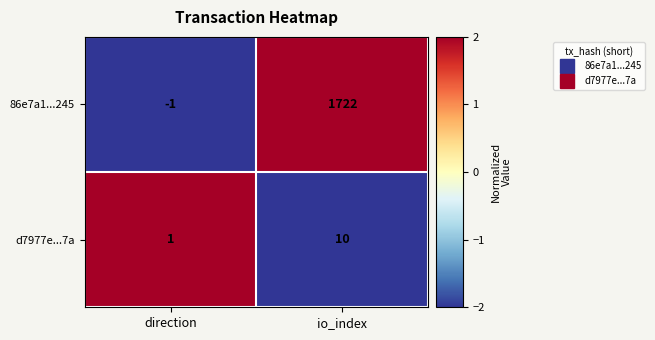

The value of d7977e...7a at io_index is 18. True or false?

False